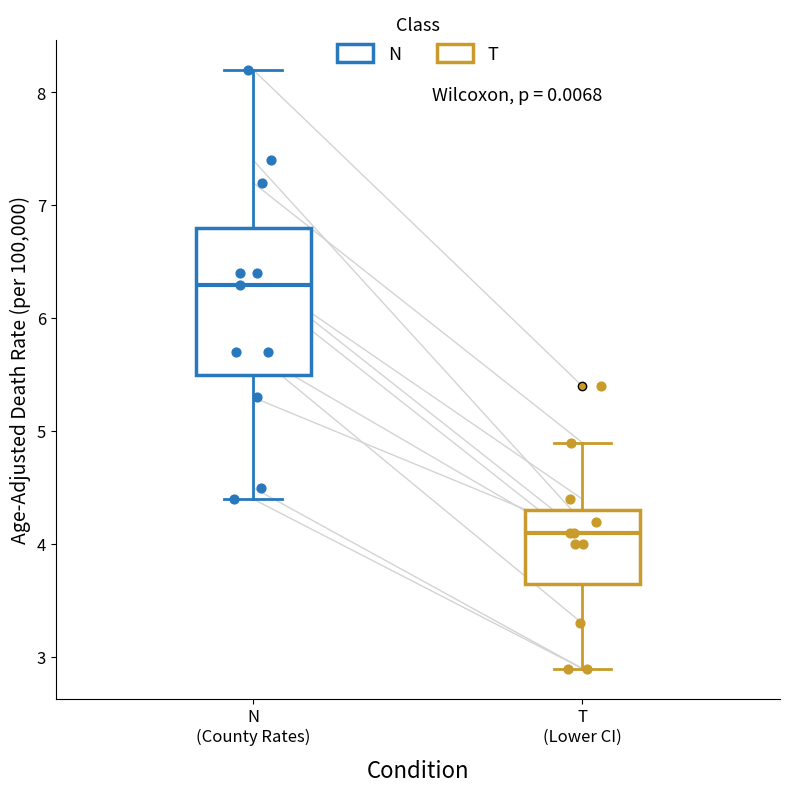

Comparing the boxes themselves (not the whiskers), which one is the tallest?

N (County Rates)